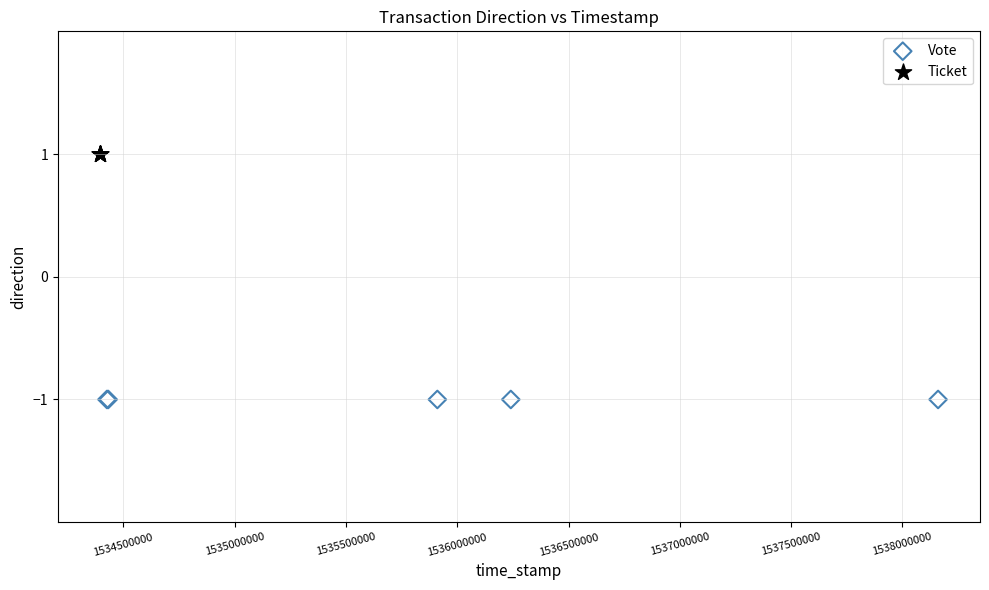

What are all the series names shown in the legend?

Vote, Ticket